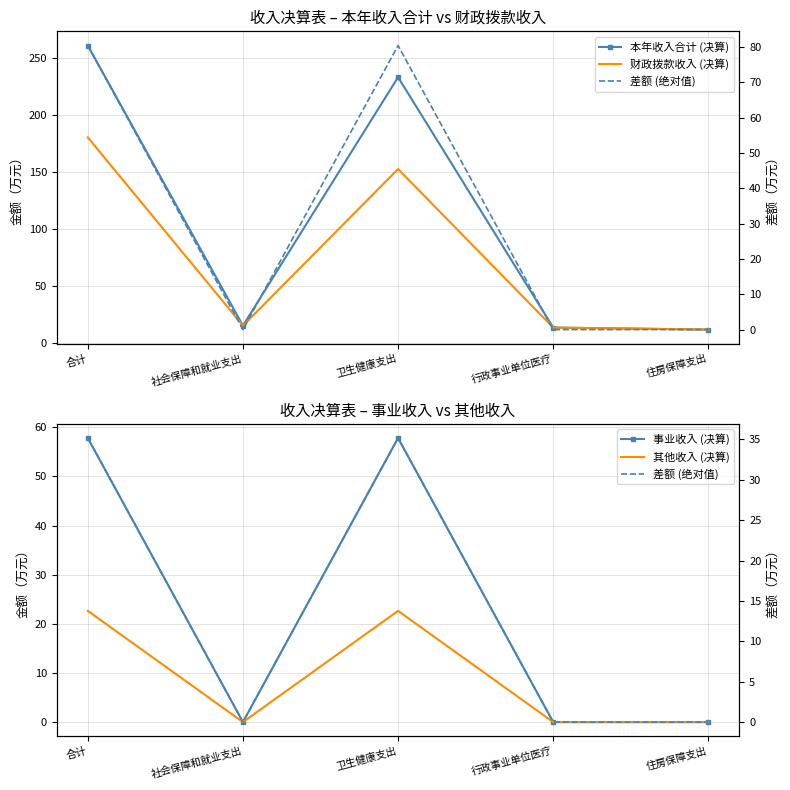

List the series in order of their peak value, lowest first.

其他收入 (决算), 差额 (绝对值), 事业收入 (决算), 财政拨款收入 (决算), 本年收入合计 (决算)